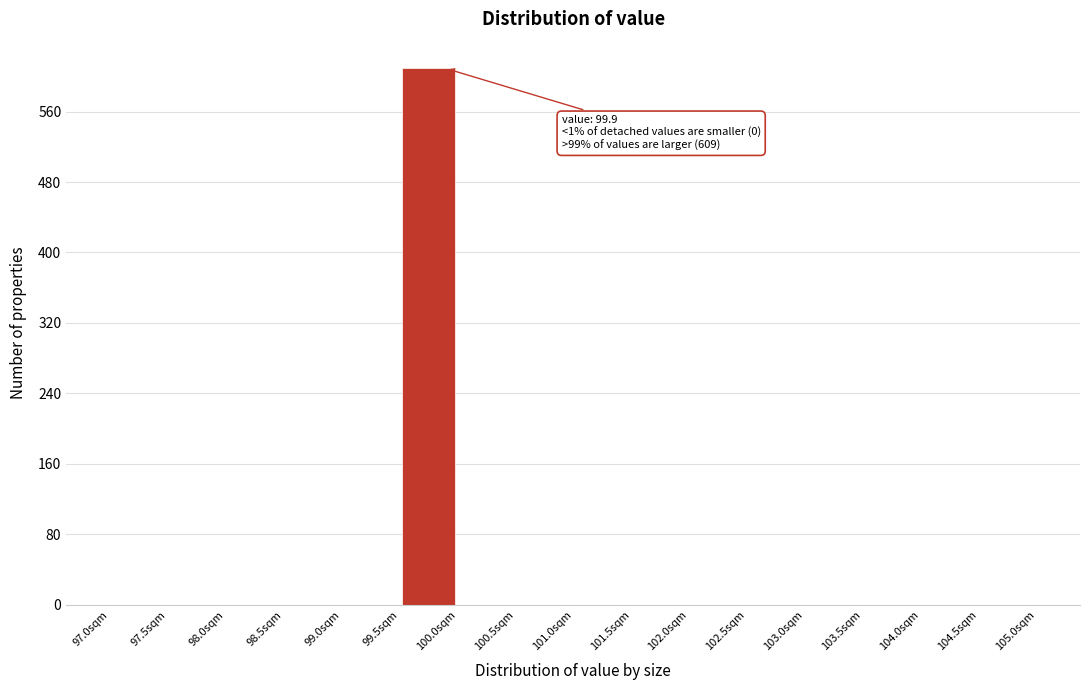

Which range on the x-axis has the tallest bar?

99.5 to 100.0